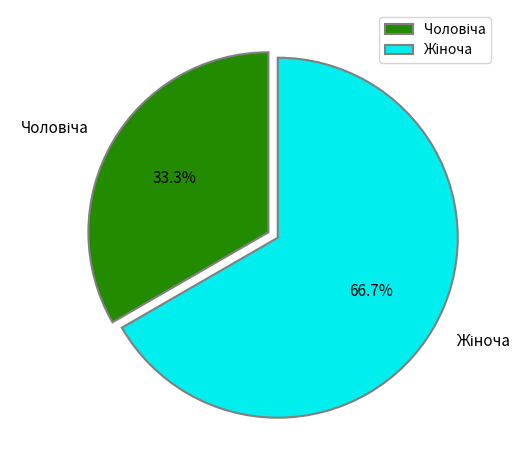

Is there a majority slice in this chart?

Yes